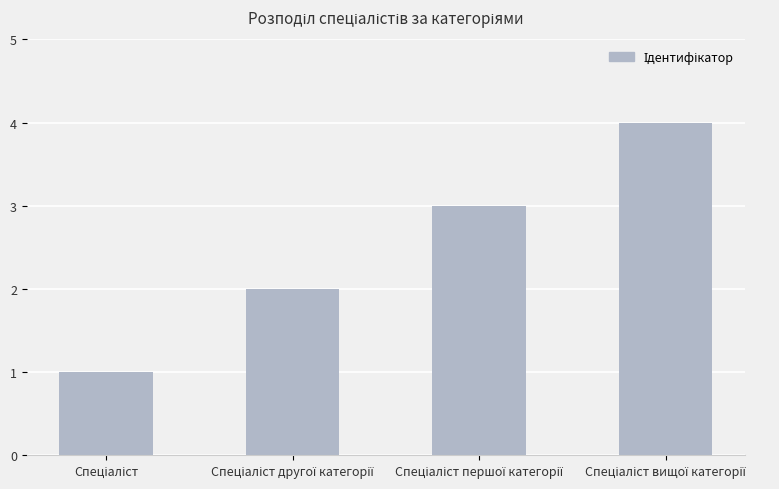

What is the sum of all values?

10